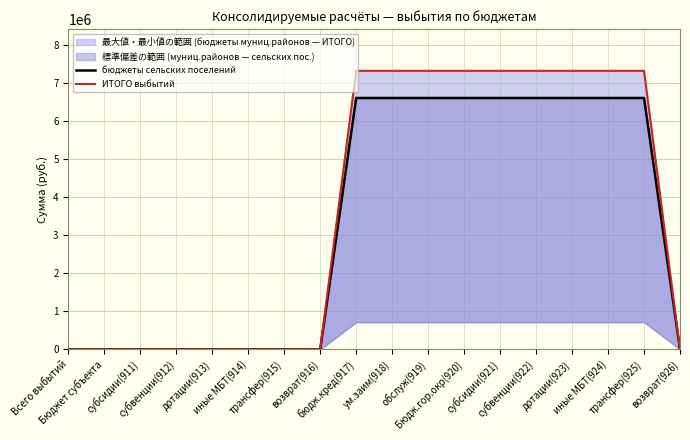

Rank the series by their maximum value, from lowest to highest.

бюджеты сельских поселений, ИТОГО выбытий